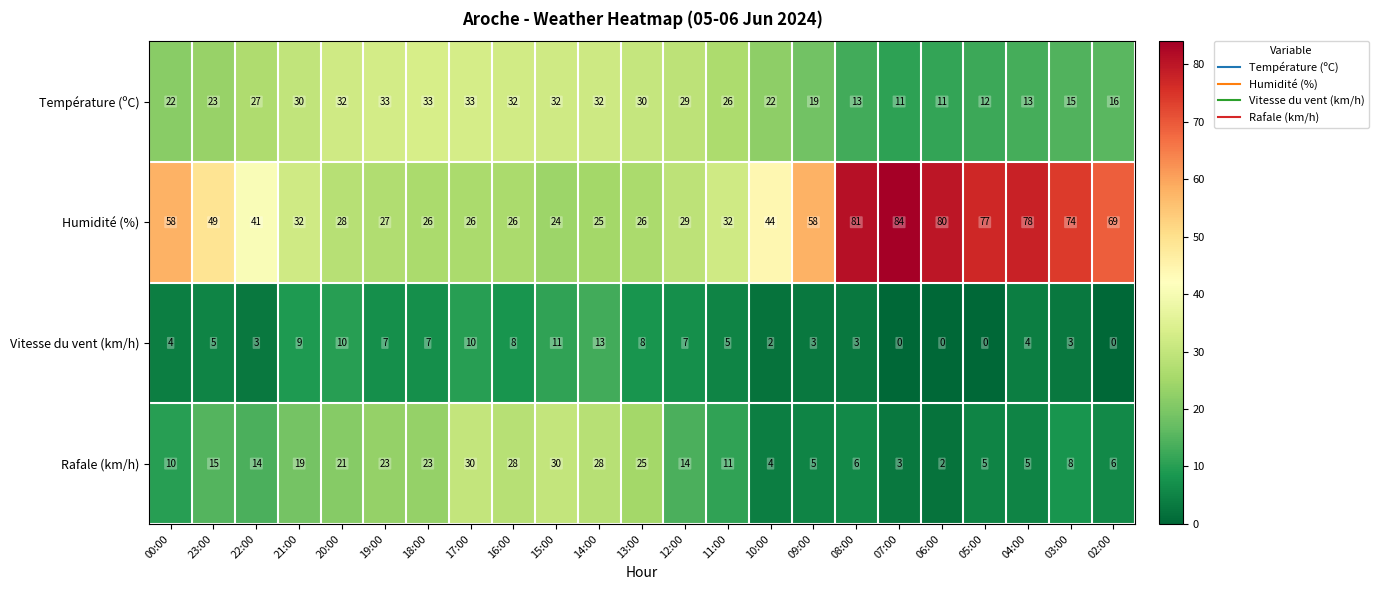

At how many categories does at least one series exceed 2?

23